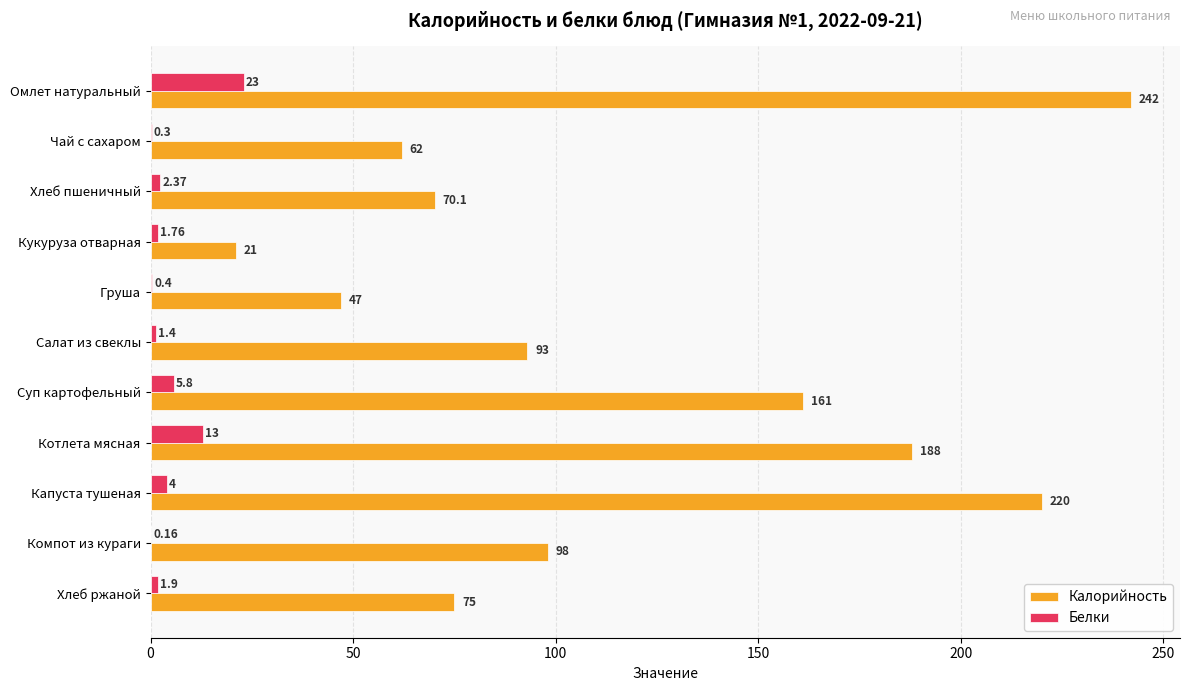

Between Суп картофельный and Котлета мясная, which series saw the biggest shift?

Калорийность